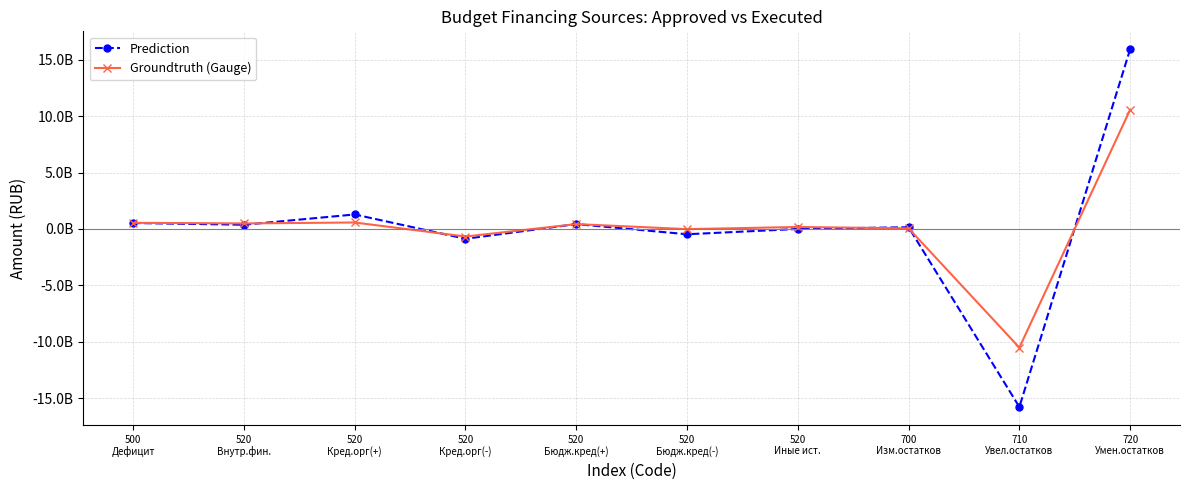

At which category does the chart reach its peak across all series?

720
Умен.остатков